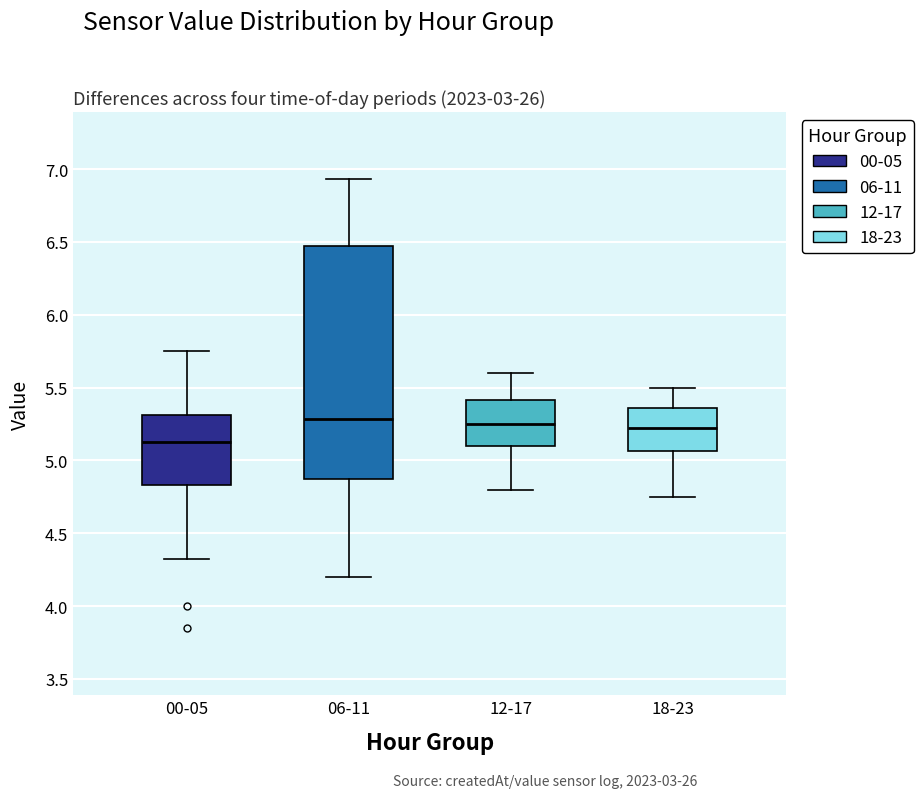

Reading left to right, read every box against the y-axis: the position of its median line, the range the box covers, and the ends of its whiskers. The values are not printed on the chart, so give them approximately, as read against the axis.

00-05: median 5.15, box 4.85 to 5.30, whiskers 4.30 to 5.75
06-11: median 5.30, box 4.85 to 6.50, whiskers 4.20 to 6.95
12-17: median 5.25, box 5.10 to 5.40, whiskers 4.80 to 5.60
18-23: median 5.25, box 5.05 to 5.35, whiskers 4.75 to 5.50